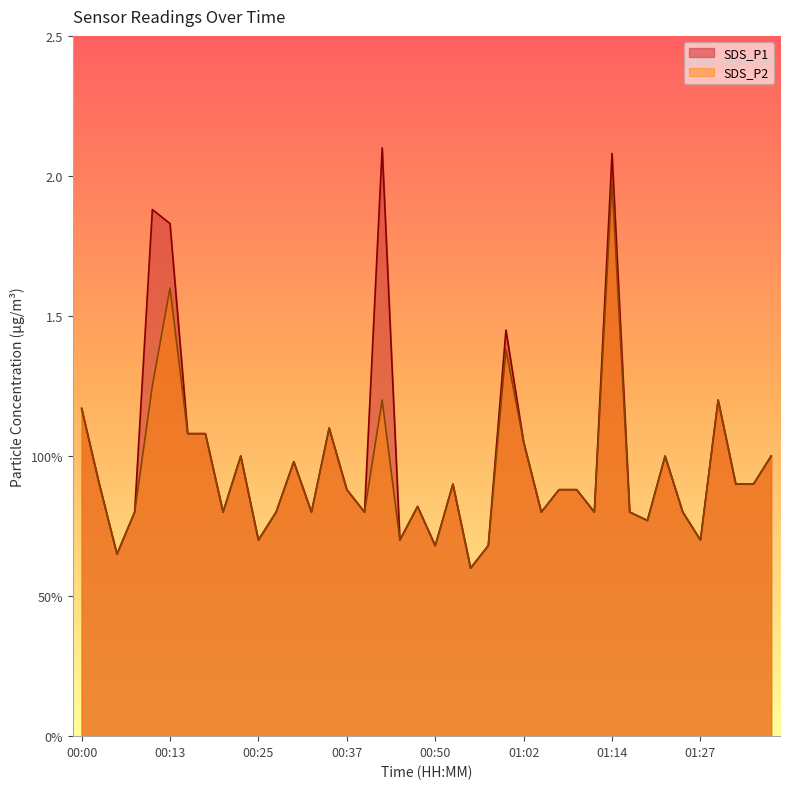

At 01:37, list the series in order from largest to smallest.

SDS_P1, SDS_P2